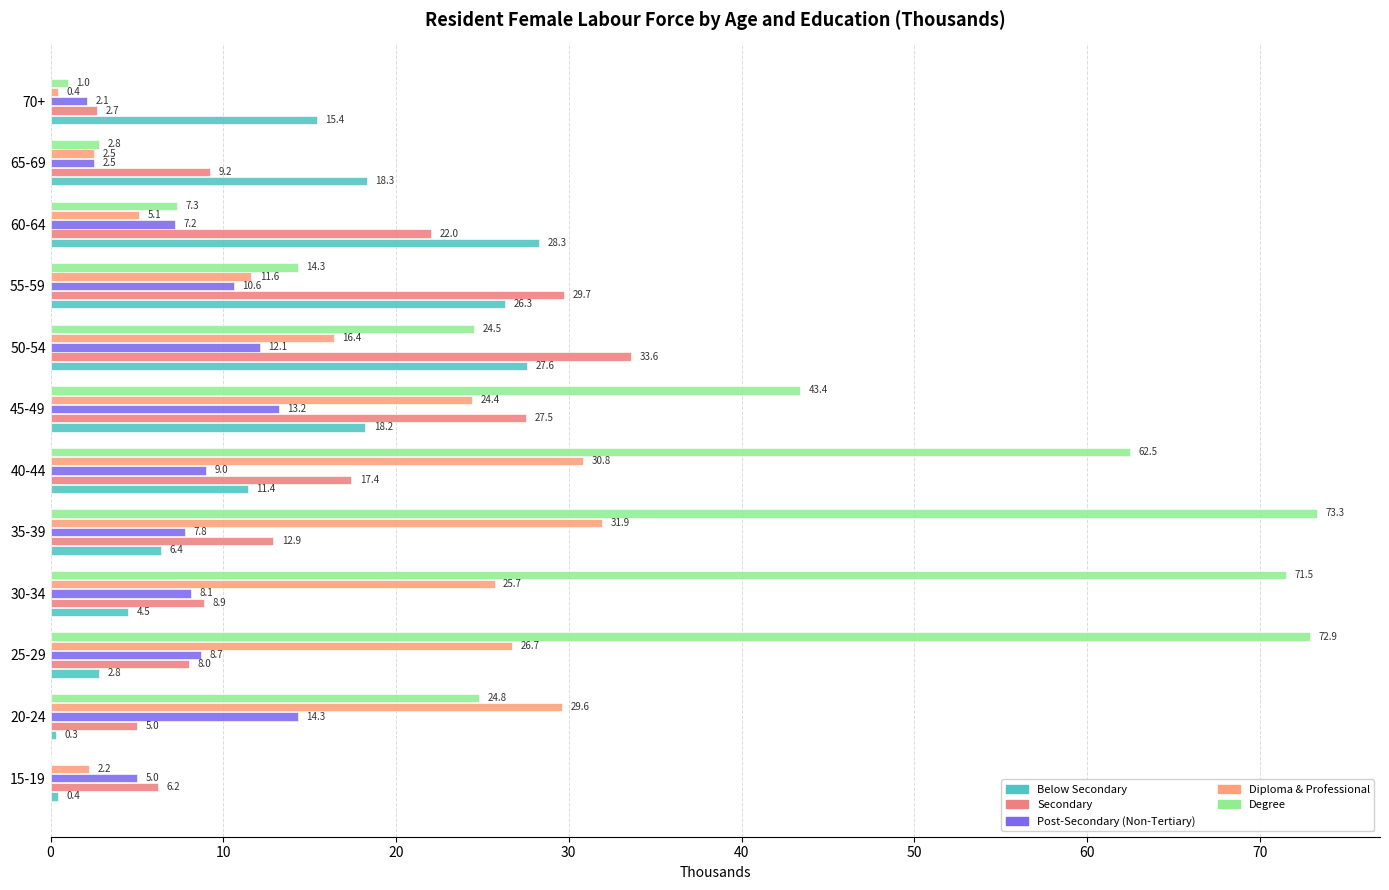

Which series has the widest spread of values?

Degree